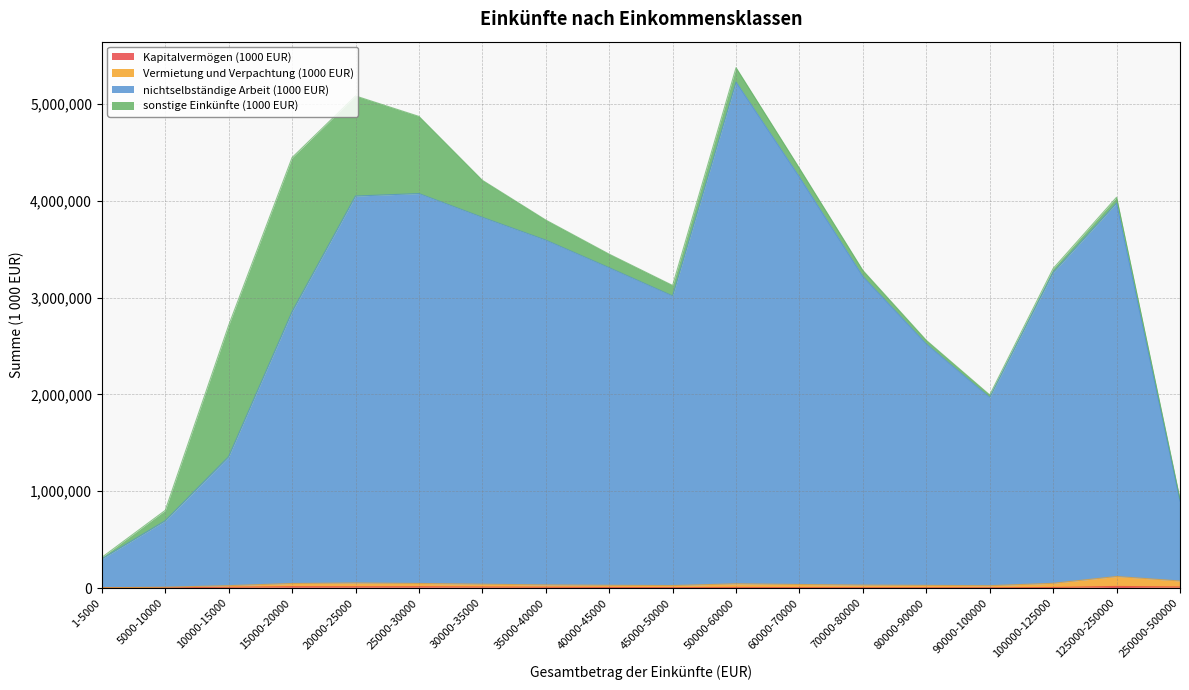

At which label is Kapitalvermögen (1000 EUR) closest to 8962?

35000-40000